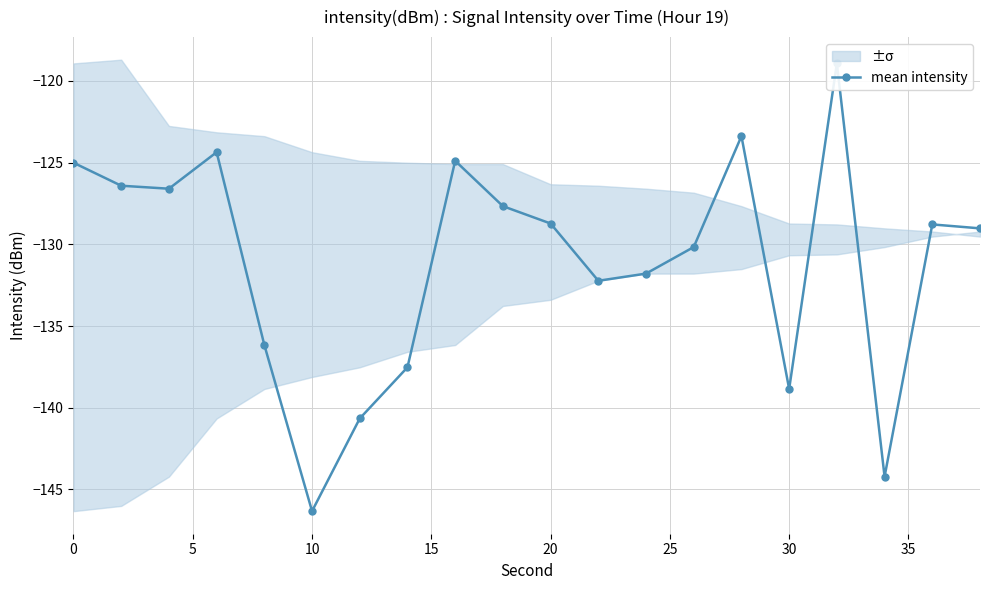

How many series are shown in this chart?

1